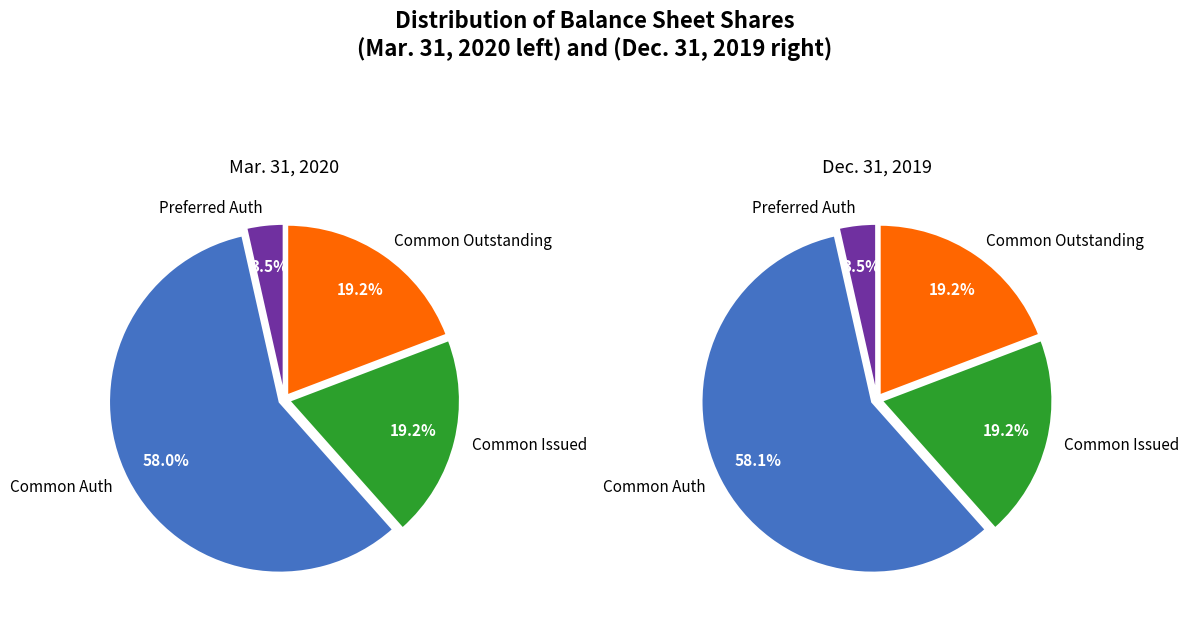

How much of the chart is everything except Preferred stock shares issued?

100.0%